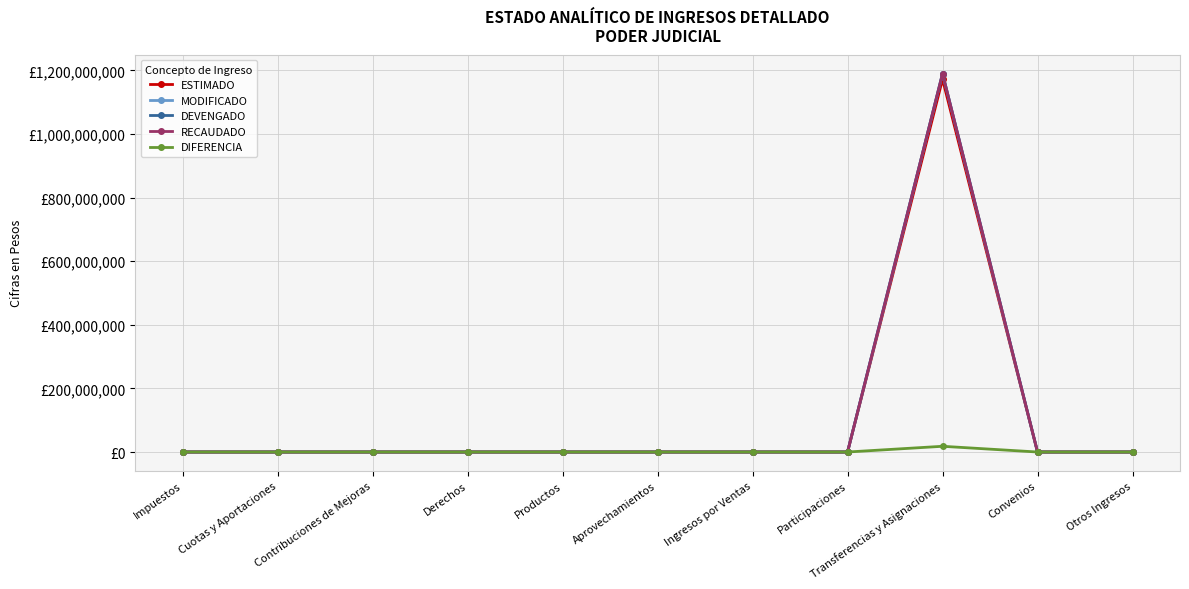

Is this an area chart (filled region under the line)?

No